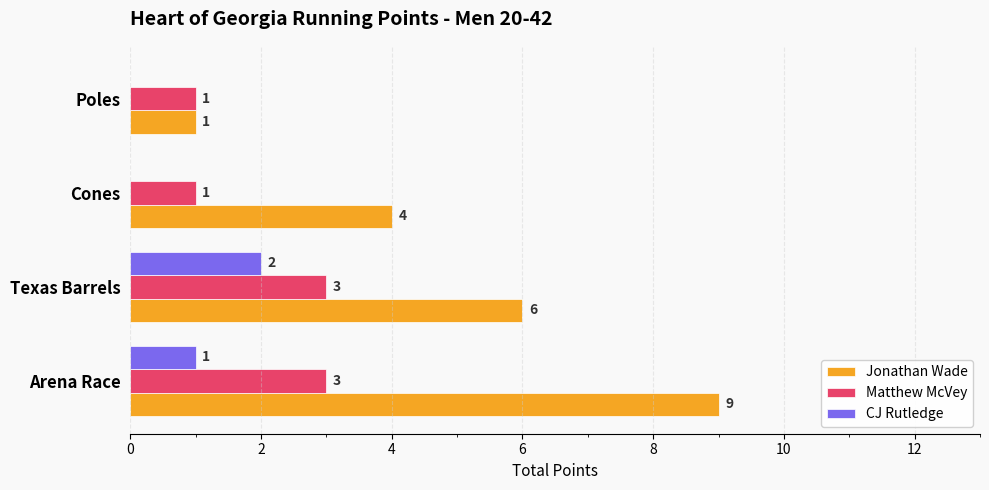

What is the sum of all Jonathan Wade values?

20